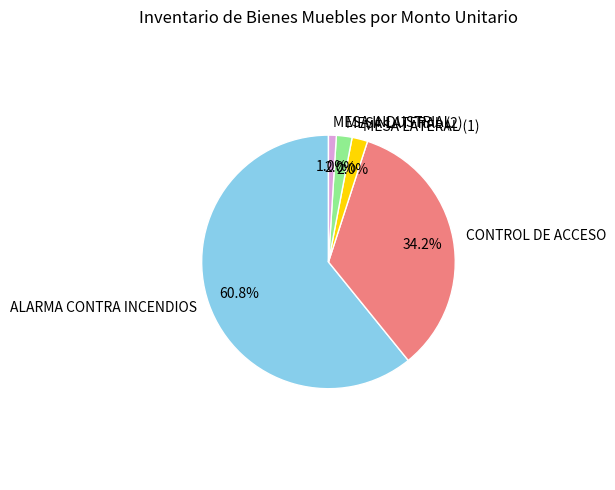

Combined, what portion of the pie is MESA INDUSTRIAL and MESA LATERAL (2)?

3.0%